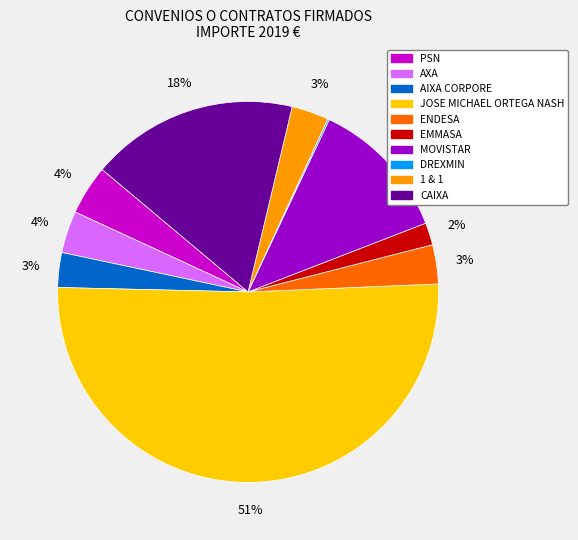

Do JOSE MICHAEL ORTEGA NASH and CAIXA together represent more than half of the pie?

Yes